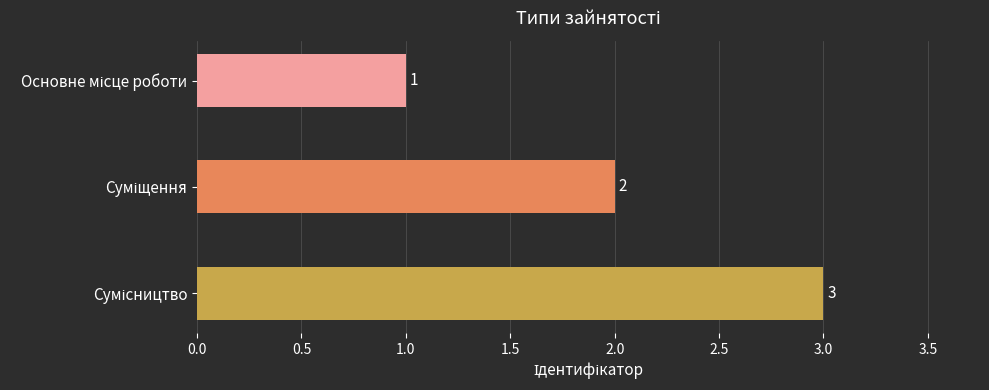

Count the values in the range 1 to 3.

3